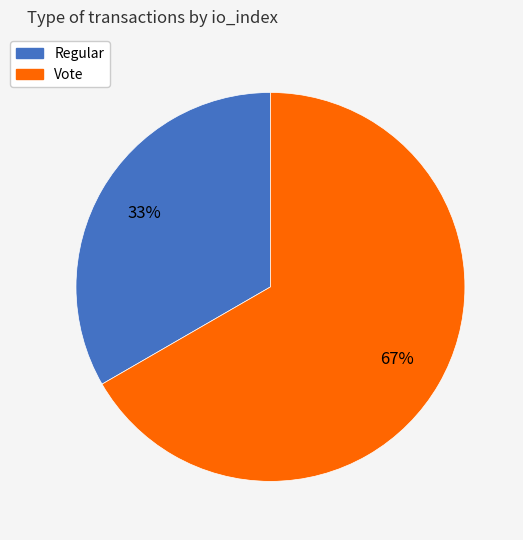

To the nearest percent, what is the average slice percentage?

50%